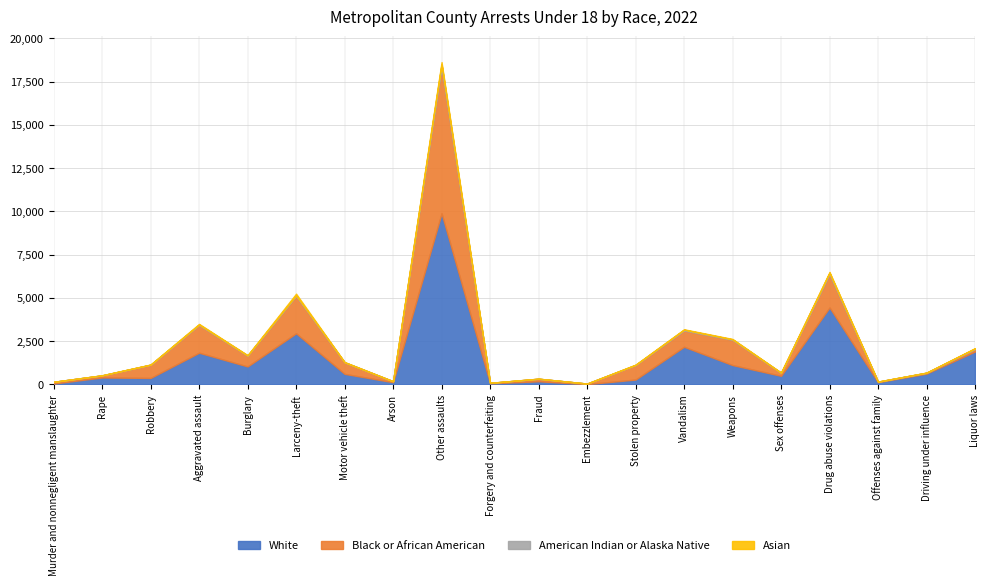

Is the value of Black or African American at Aggravated assault greater than the value of White at Robbery?

Yes